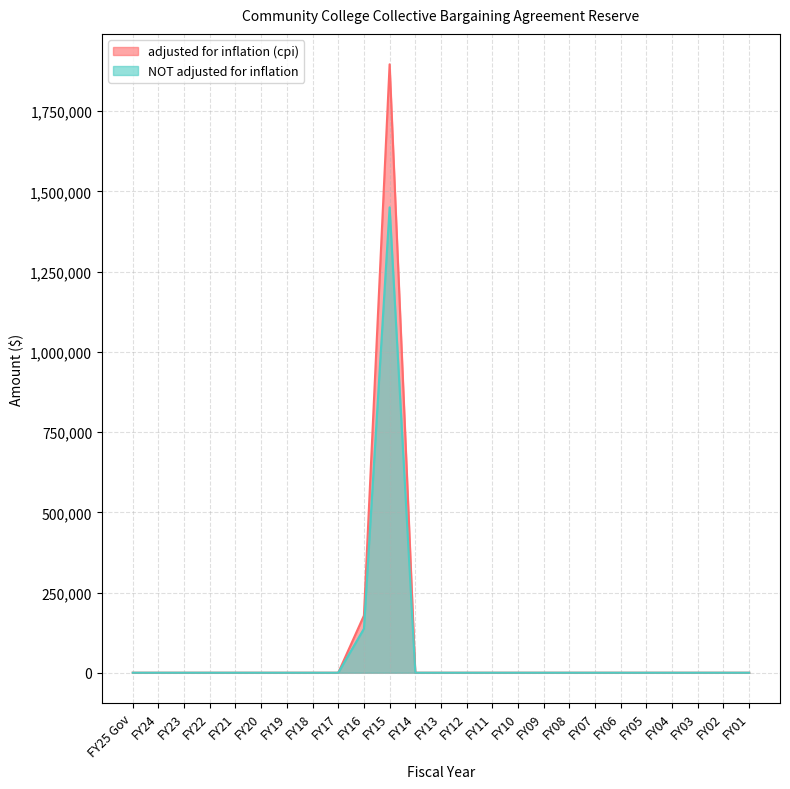

What is the approximate value of adjusted for inflation (cpi) at FY16, to the nearest 50?

178100